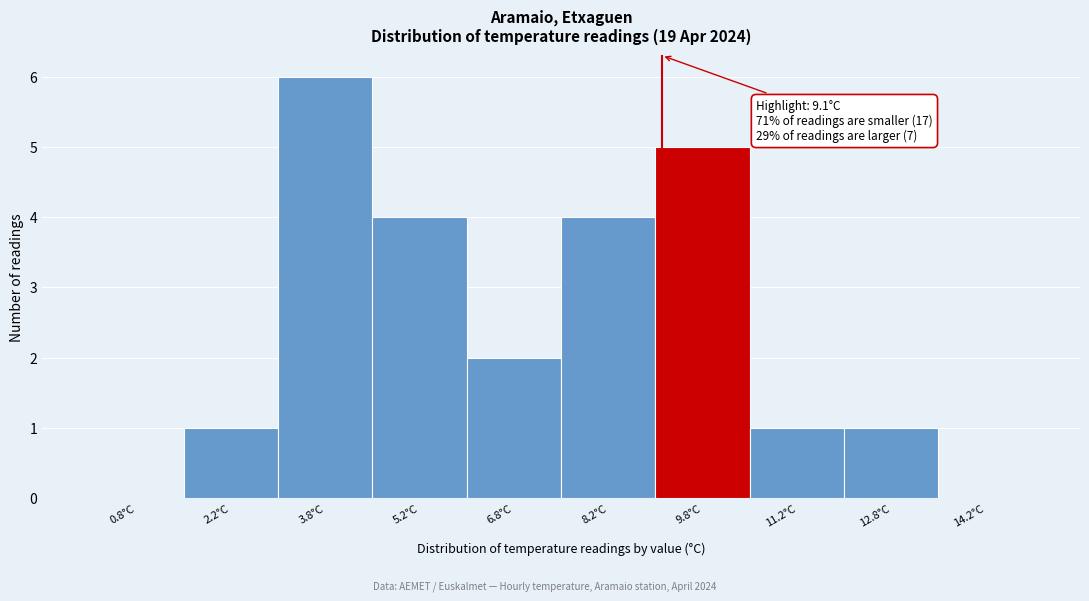

Over which range of the x-axis is the bar tallest?

3.0 to 4.5